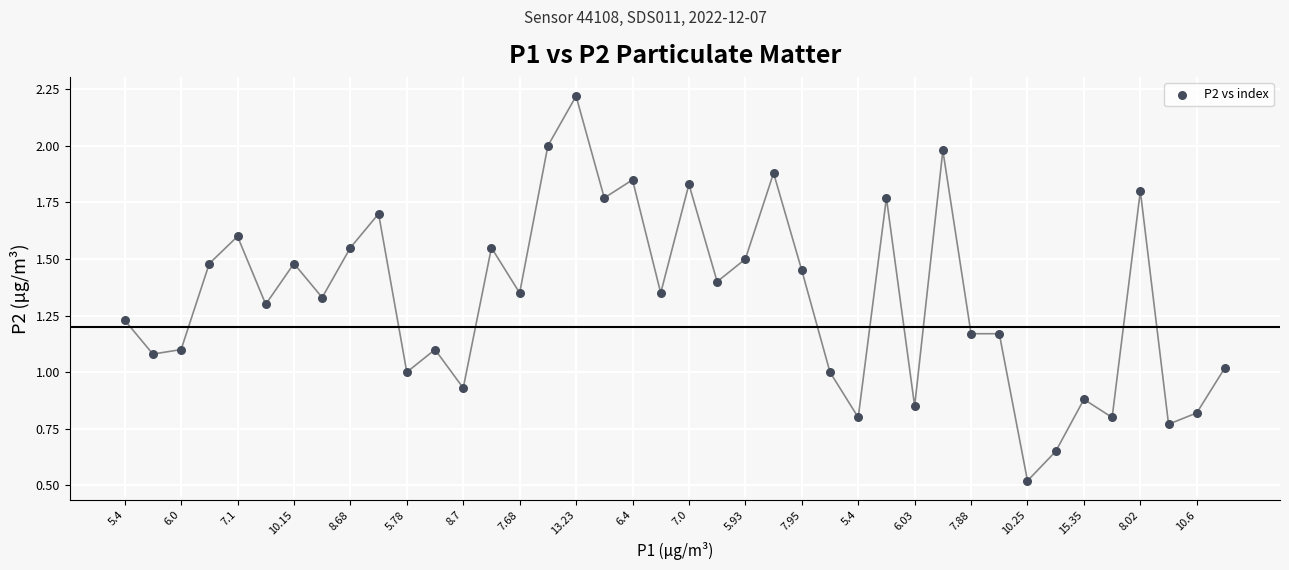

What is the range of Y values (max minus min)?

1.7